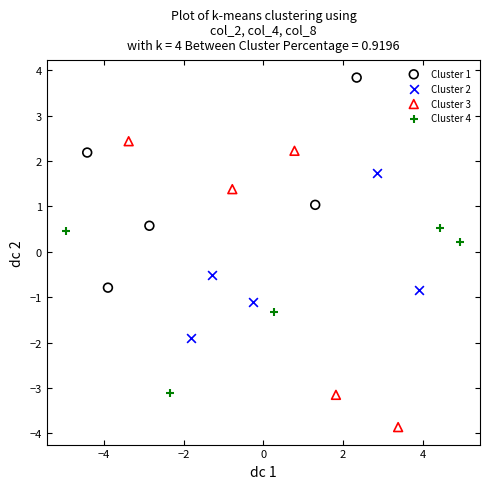

Which series reaches the minimum Y coordinate?

Cluster 3